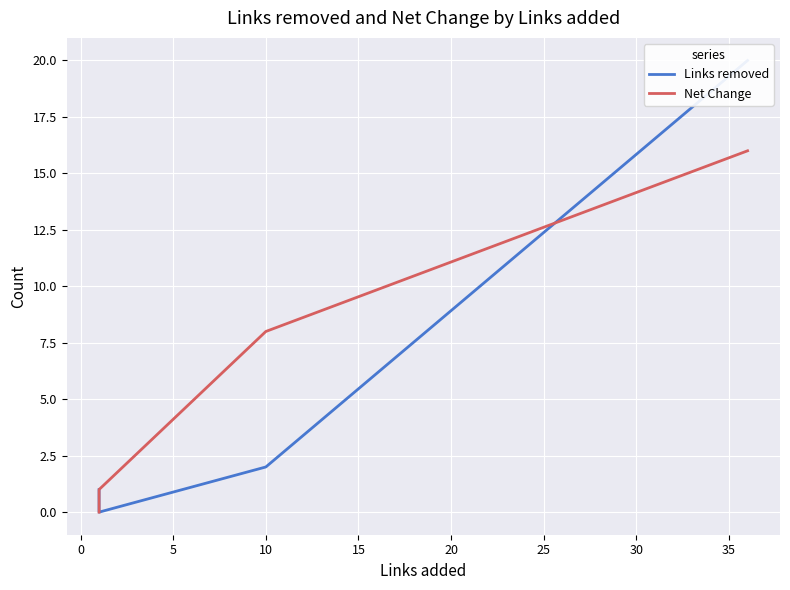

True or false: Net Change and Links removed cross at least once.

True